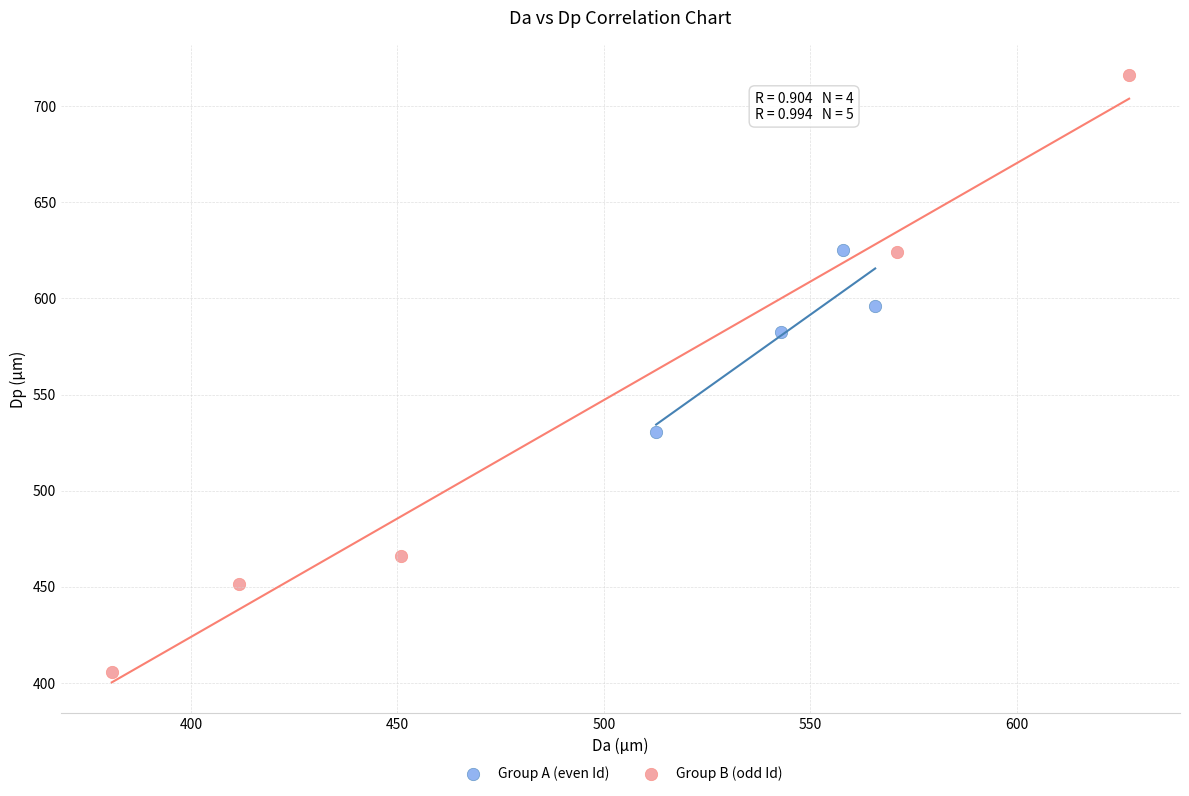

Which series has the widest spread of Y values?

Group B (odd Id)